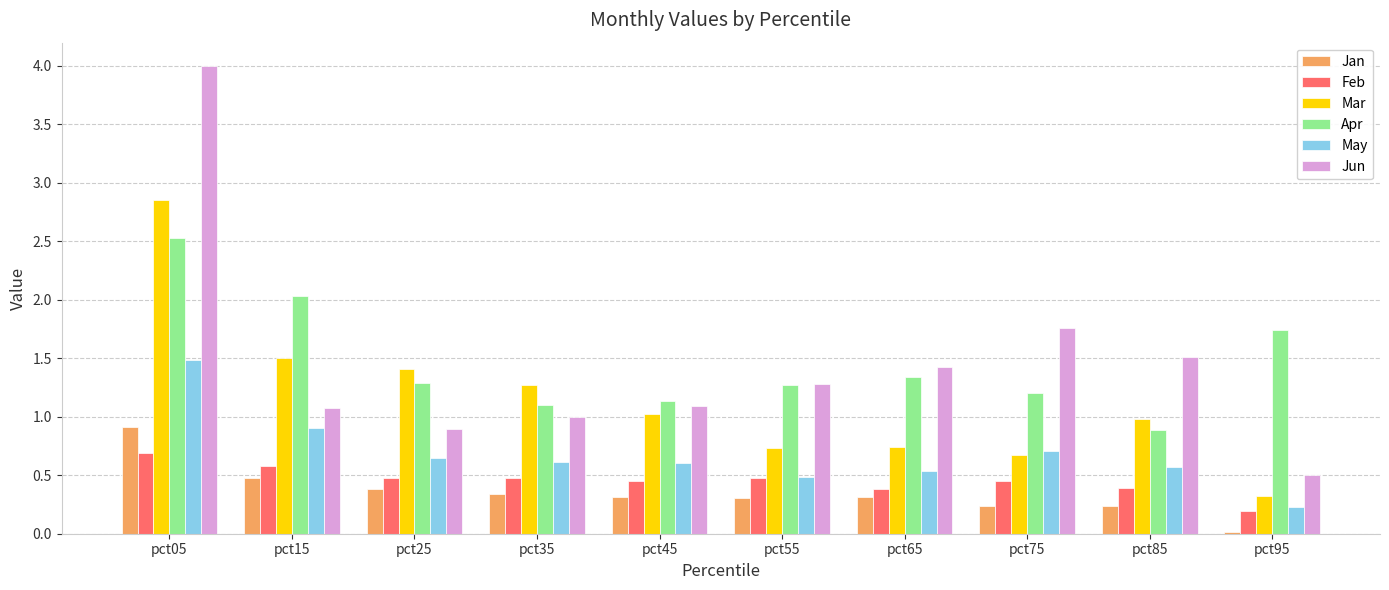

What are all the series names shown in the legend?

Jan, Feb, Mar, Apr, May, Jun